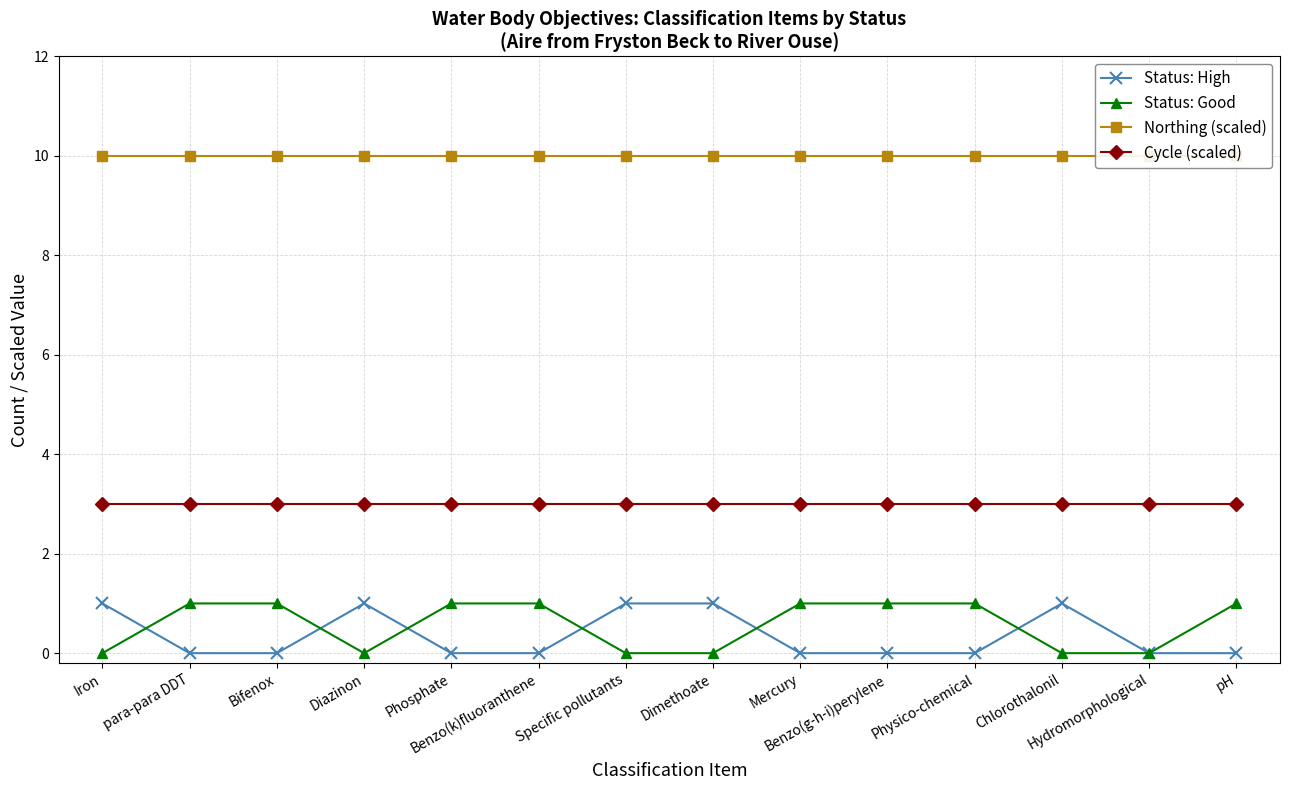

Rank the series by their maximum value, from highest to lowest.

Northing (scaled), Cycle (scaled), Status: High, Status: Good